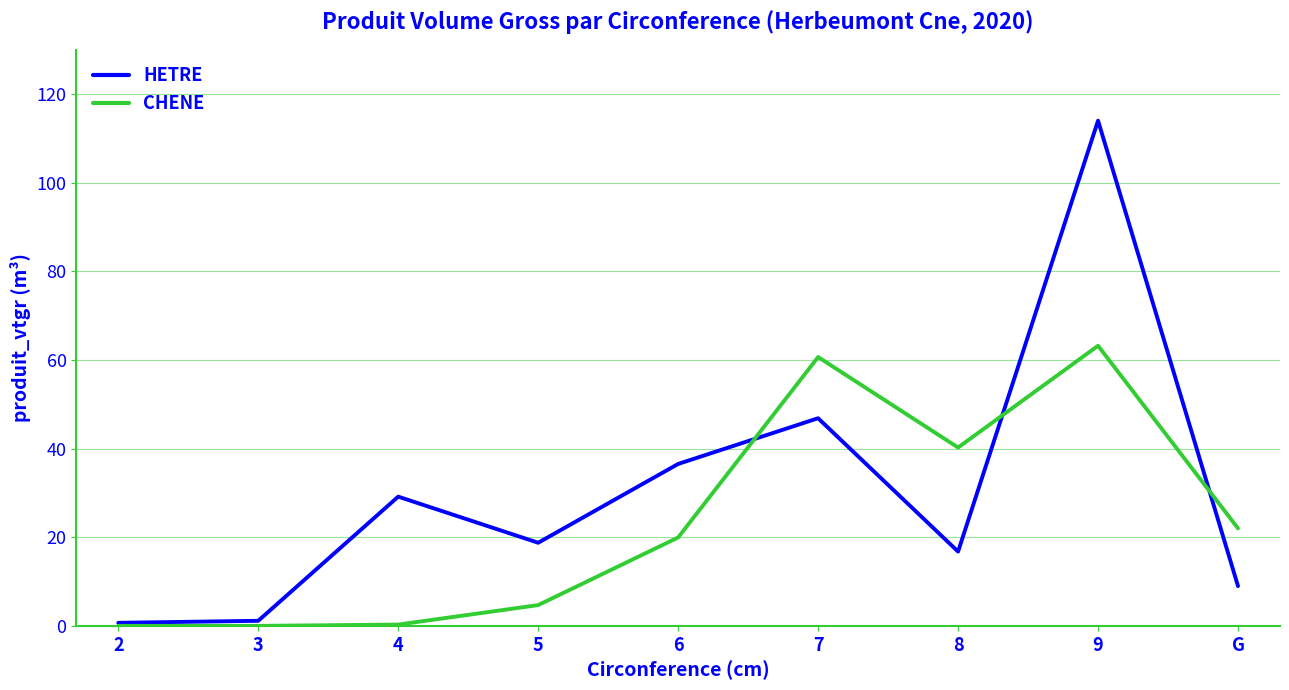

What position from the left is G?

9